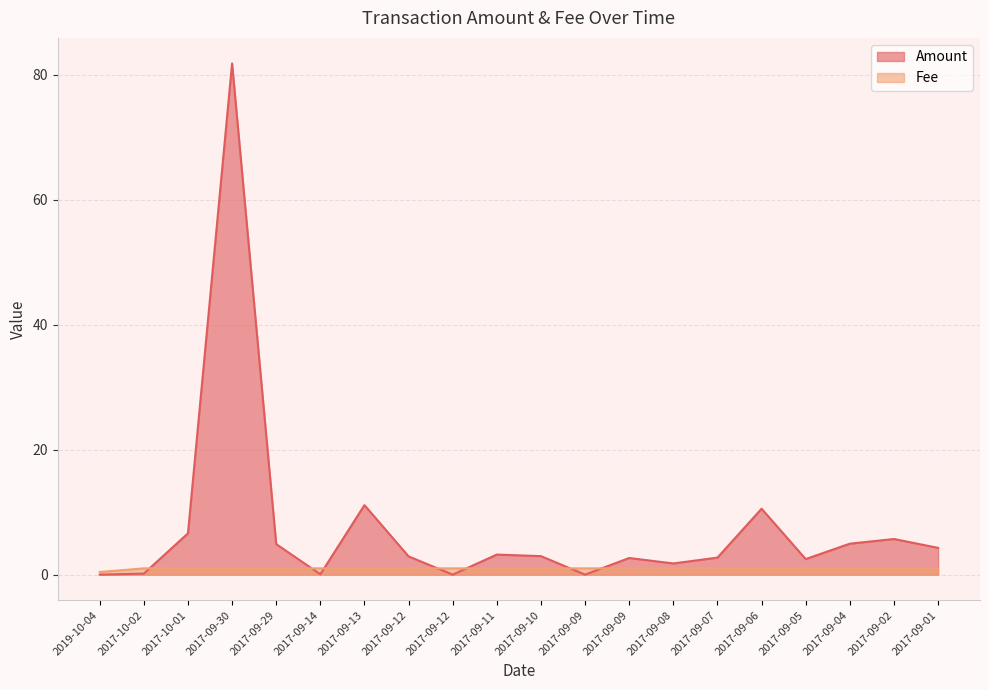

What is the greatest value displayed?

81.8